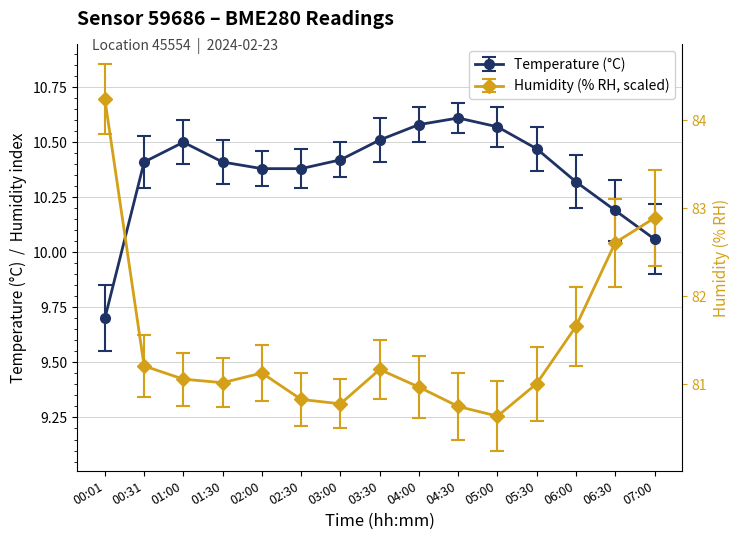

List the series in order of their peak value, lowest first.

Temperature (°C), Humidity (% RH, scaled)